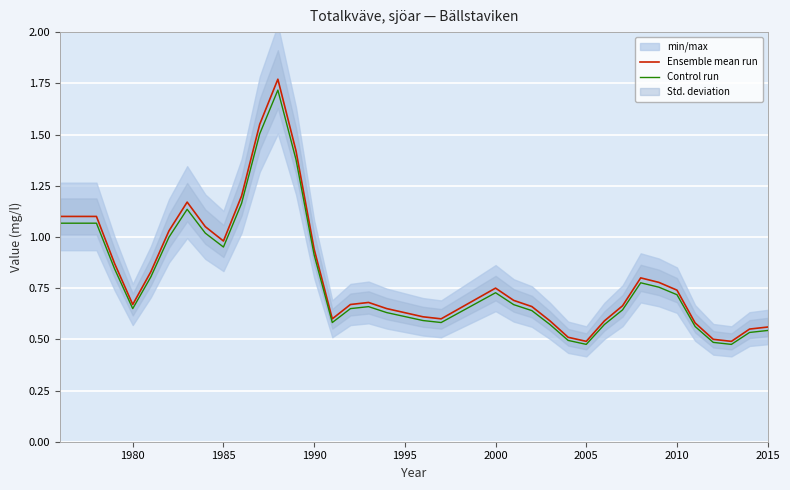

Reading left to right, extract all data points from this chart.

Ensemble mean run: 1.1	1.1	1.1	0.9	0.7	0.8	1.0	1.2	1.1	1.0	1.2	1.6	1.8	1.4	0.9	0.6	0.7	0.7	0.7	0.6	0.6	0.6	0.7	0.7	0.8	0.7	0.7	0.6	0.5	0.5	0.6	0.7	0.8	0.8	0.7	0.6	0.5	0.5	0.6	0.6
Control run: 1.1	1.1	1.1	0.8	0.6	0.8	1.0	1.1	1.0	1.0	1.2	1.5	1.7	1.4	0.9	0.6	0.6	0.7	0.6	0.6	0.6	0.6	0.6	0.7	0.7	0.7	0.6	0.6	0.5	0.5	0.6	0.6	0.8	0.8	0.7	0.6	0.5	0.5	0.5	0.5